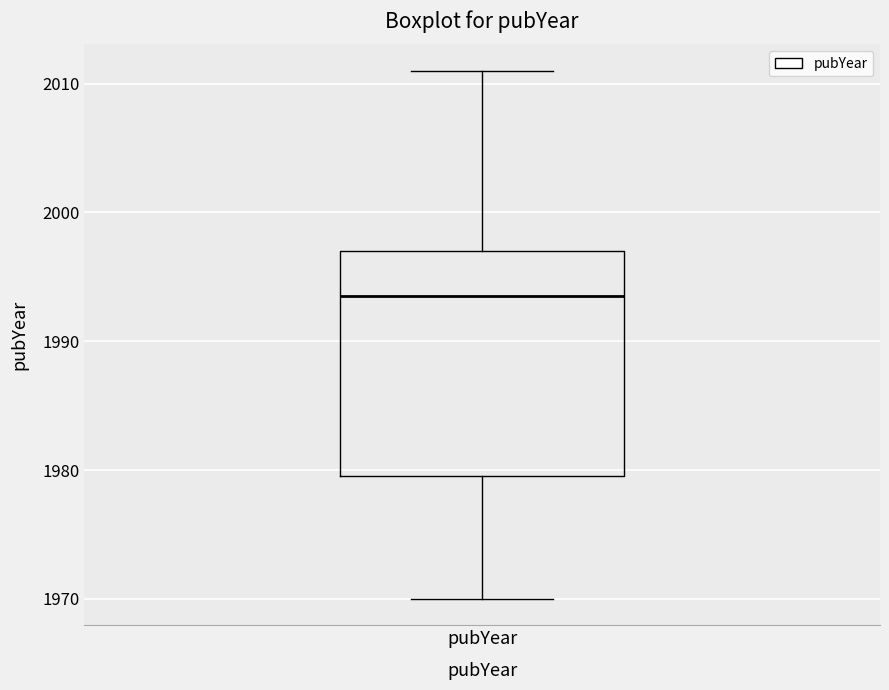

Read this box plot against the y-axis: the position of the median line, the range covered by the box, and the ends of both whiskers. The values are not printed on the chart, so give them approximately, as read against the axis.

median 1994, box 1980 to 1997, whiskers 1970 to 2011